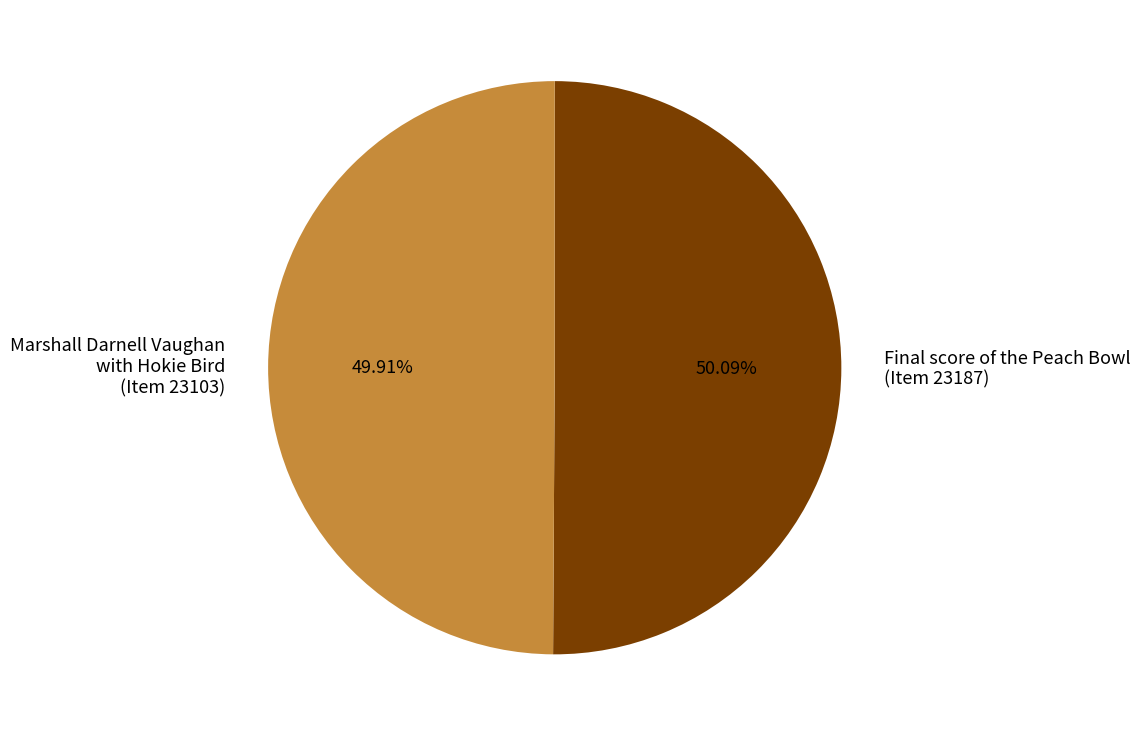

What is the ratio of the value at Final score of the Peach Bowl (Item 23187) to the value at Marshall Darnell Vaughan with Hokie Bird (Item 23103)?

1.0